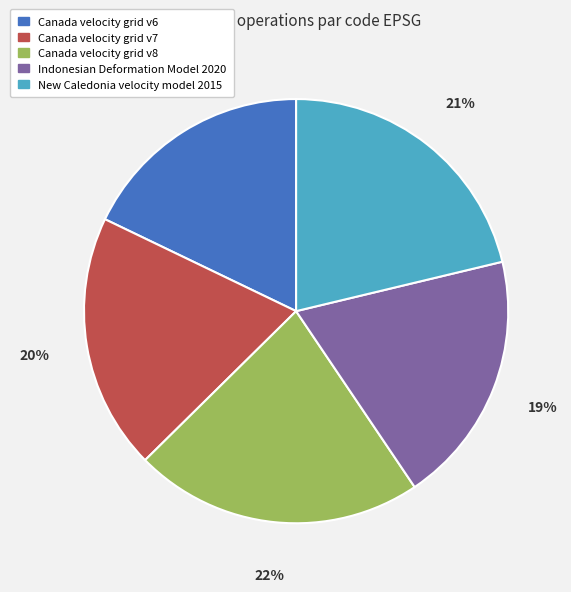

The New Caledonia velocity model 2015 slice represents 21% of the pie. True or false?

True